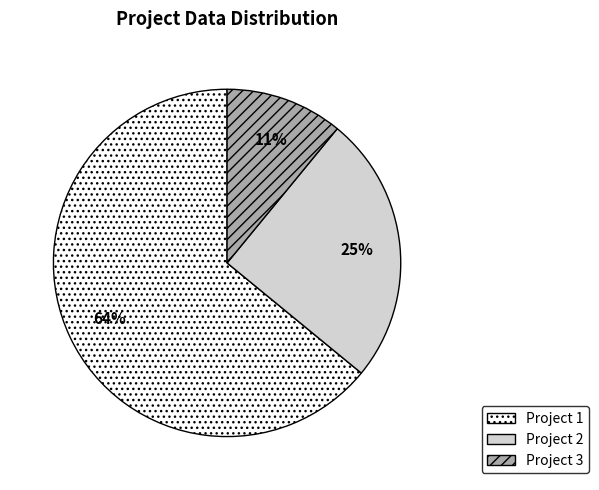

How many segments does this pie chart have?

3